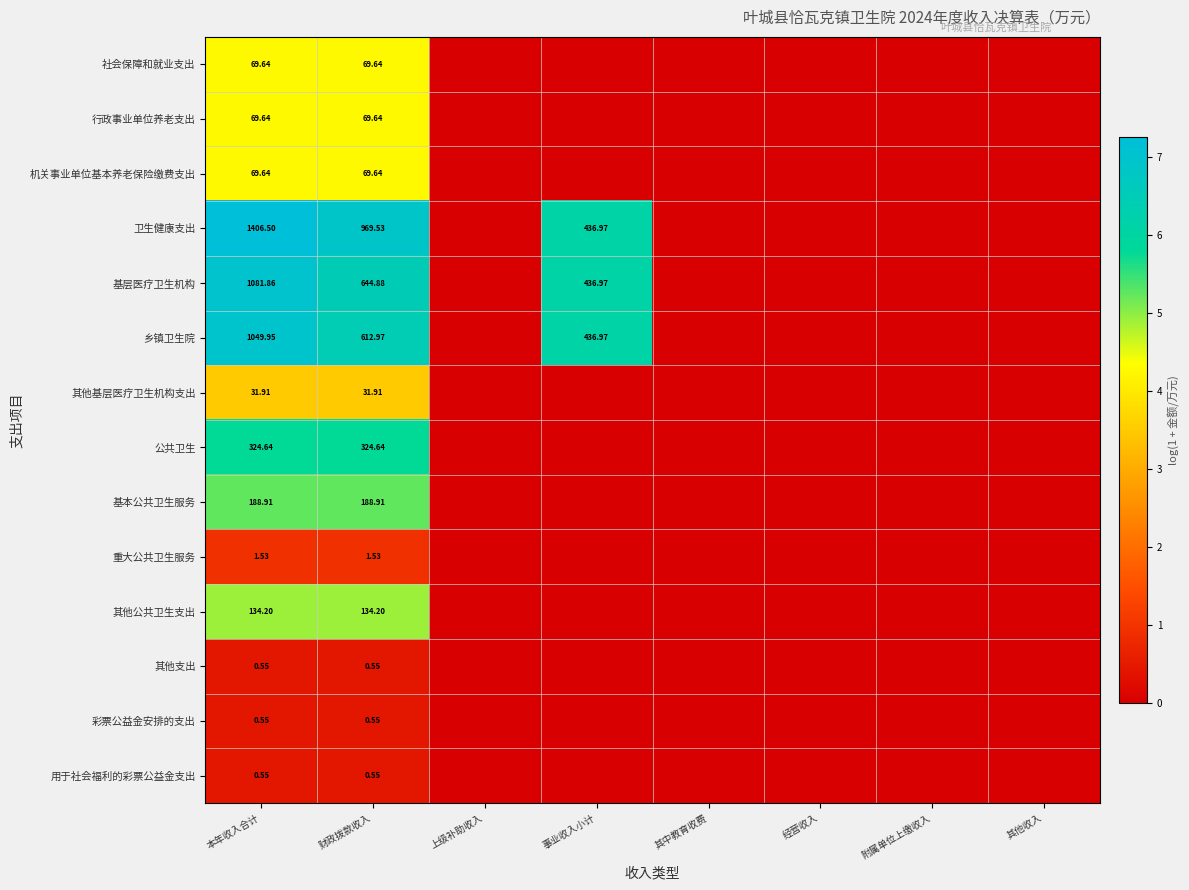

How many data points in 其他支出 are above 0?

2